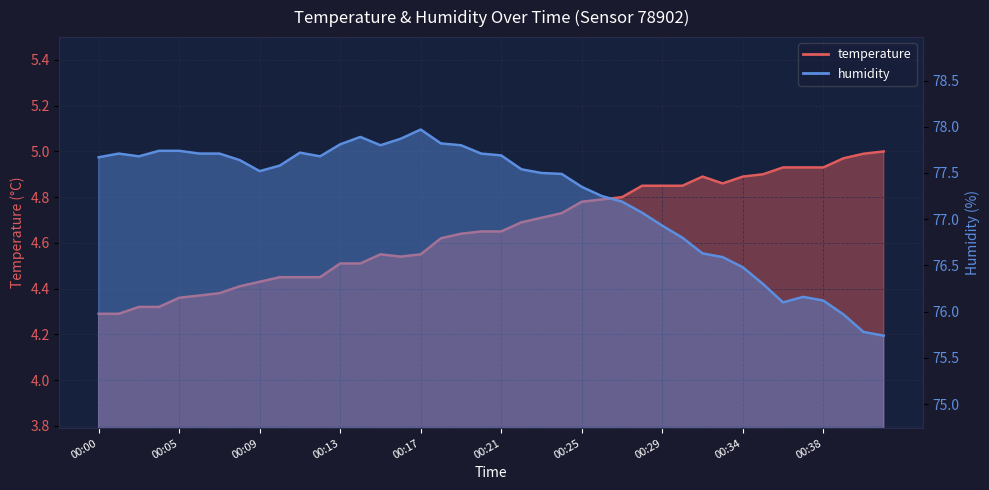

What is the difference between the highest and lowest values at 00:33?

71.7